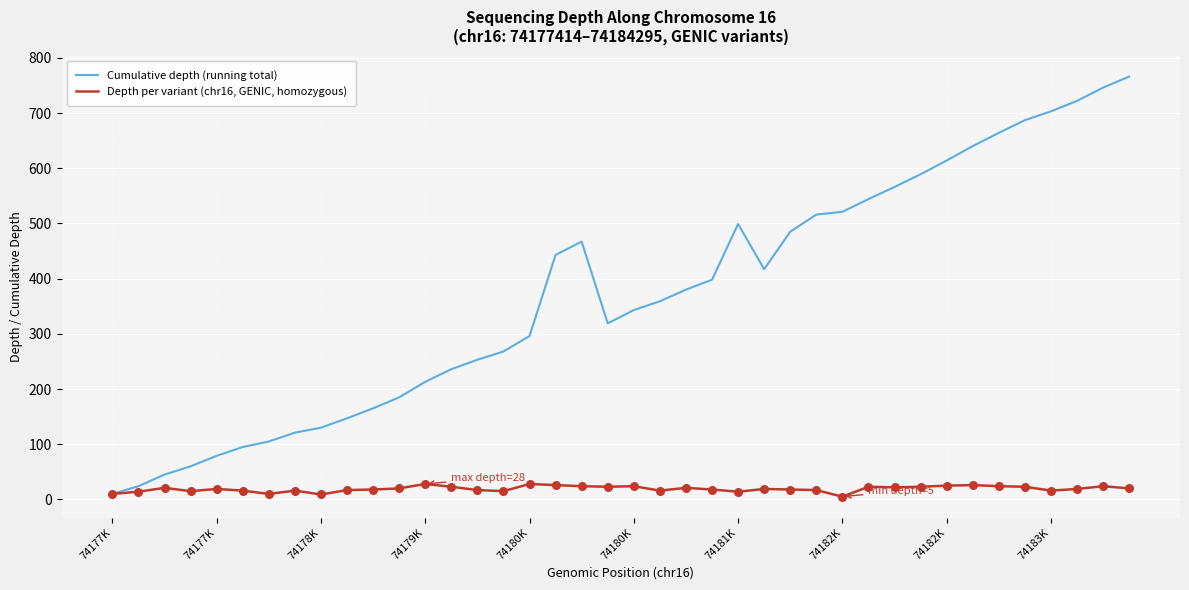

Which series has the largest total across all categories?

Cumulative depth (running total)